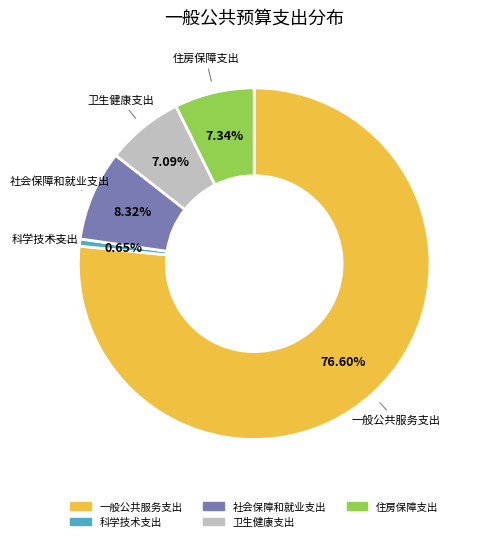

To the nearest percent, what is the difference between the largest and smallest slice percentages?

76%